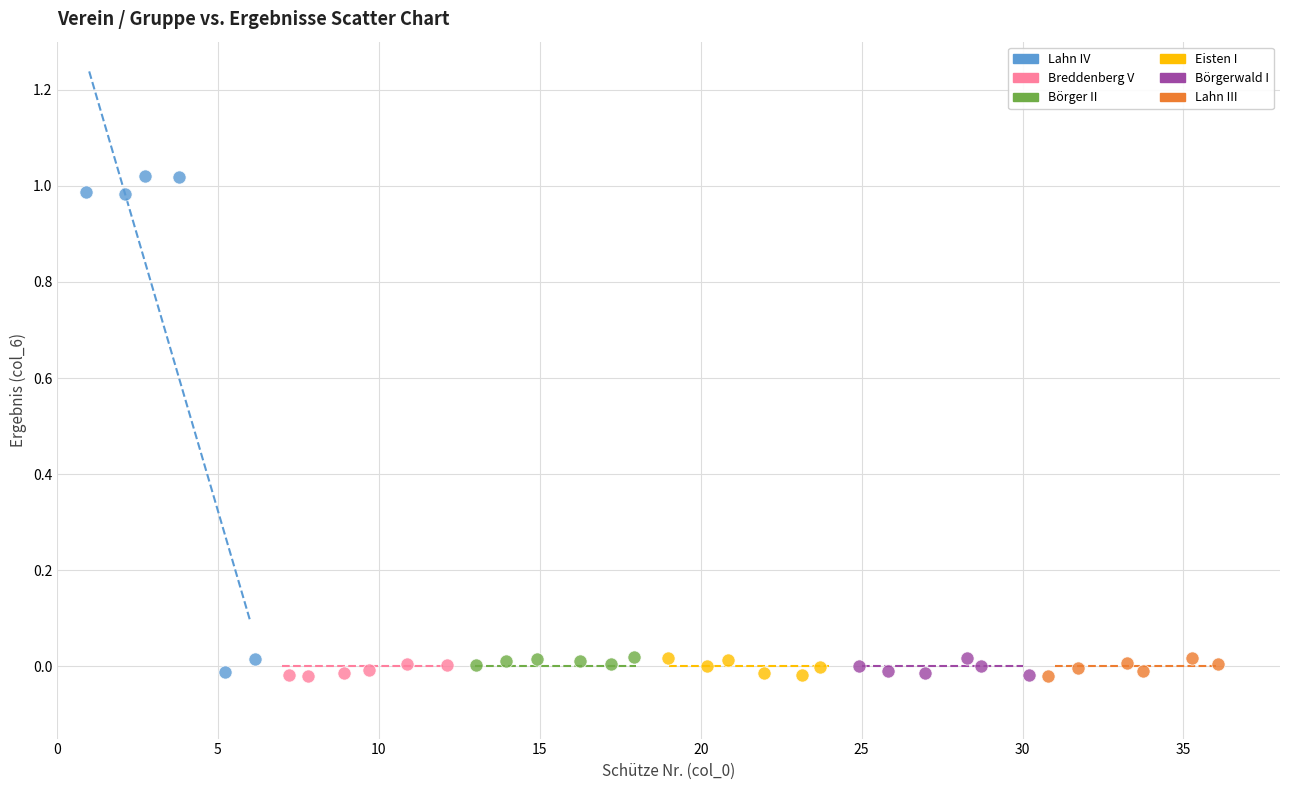

What are all the series names shown in the legend?

Lahn IV, Breddenberg V, Börger II, Eisten I, Börgerwald I, Lahn III